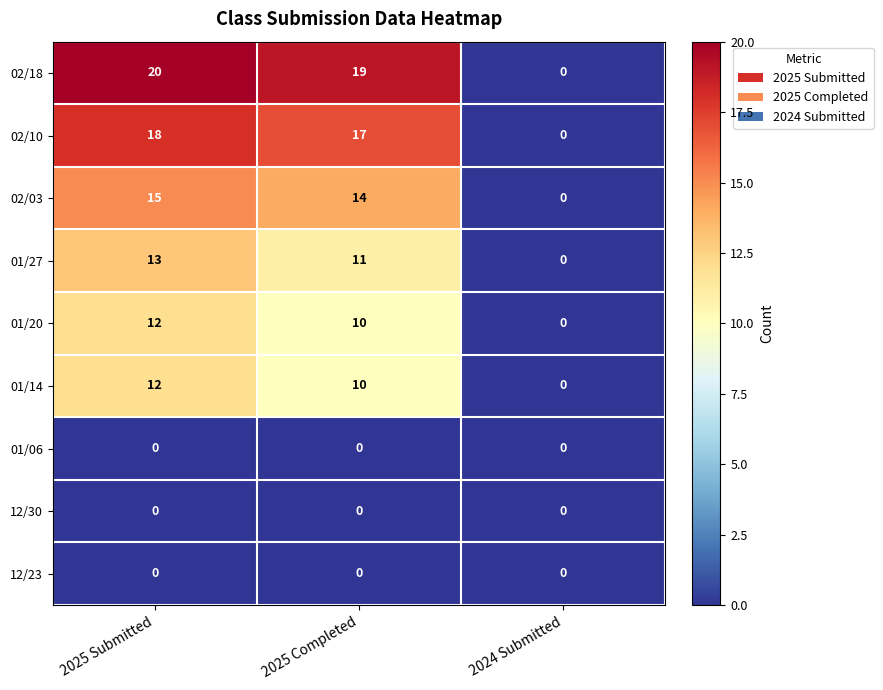

At which category is the sum across all series the highest?

2025 Submitted